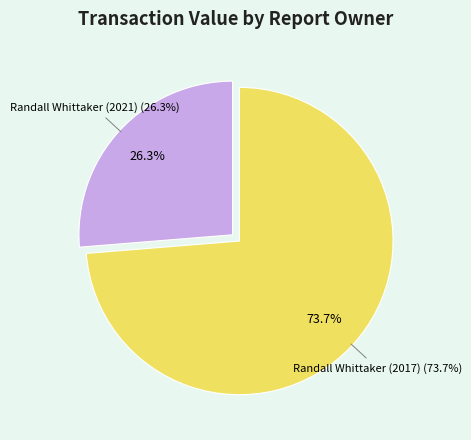

What is the smallest slice in the pie chart?

Randall Whittaker (2021)